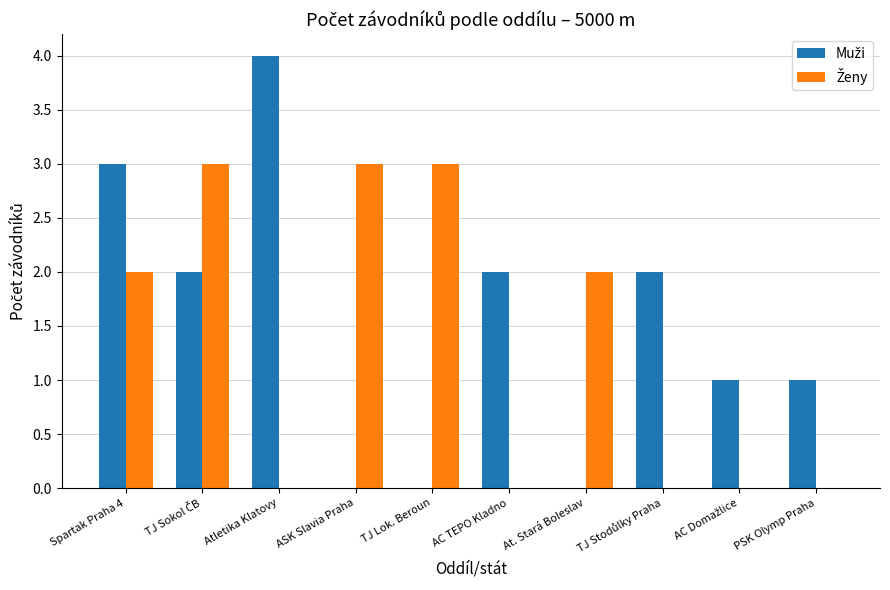

At which category does the chart reach its peak across all series?

Atletika Klatovy